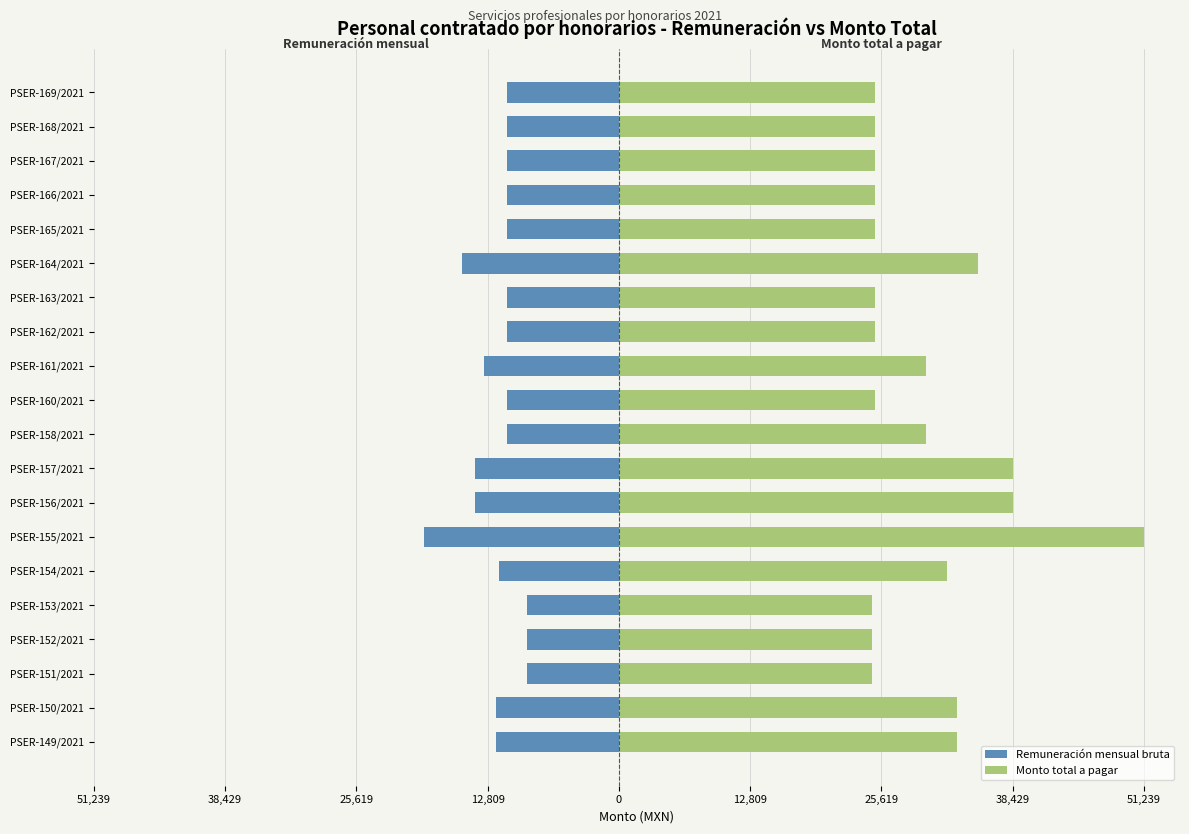

Does the chart contain stacked bars?

No